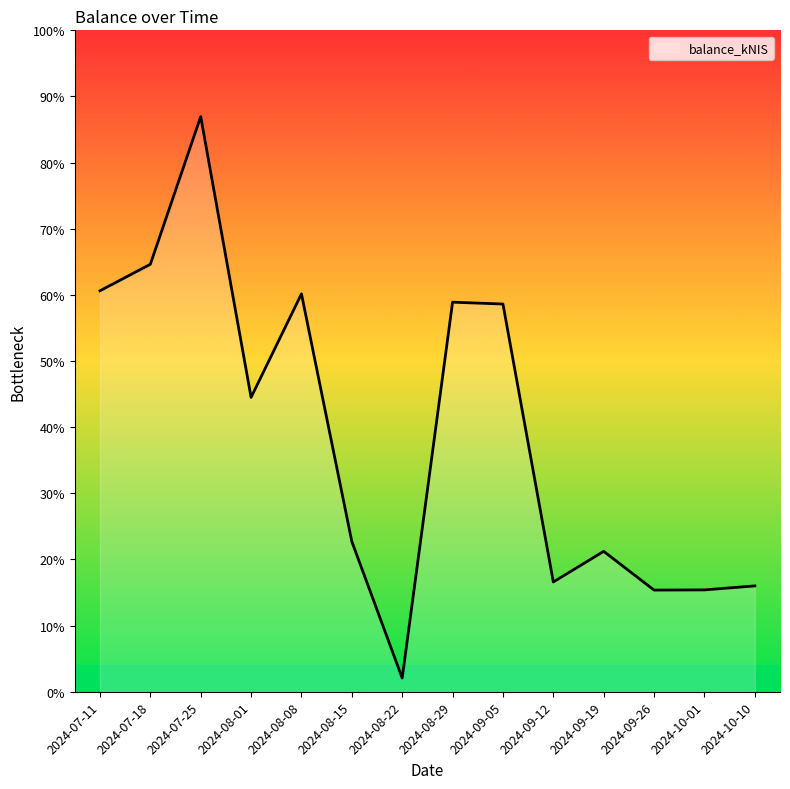

Is this an area chart (filled region under the line)?

Yes